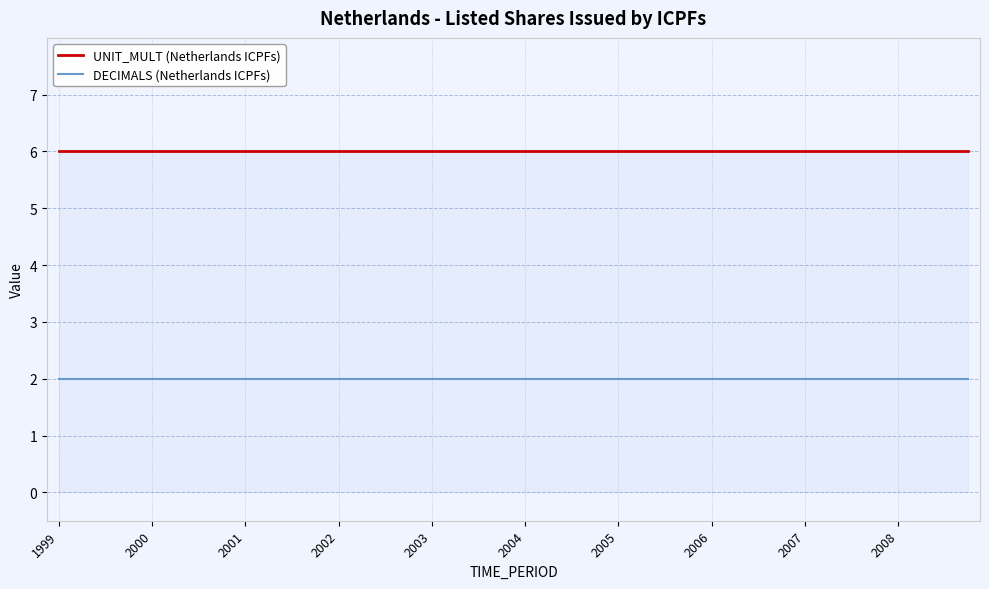

Which series has the largest total across all categories?

UNIT_MULT (Netherlands ICPFs)